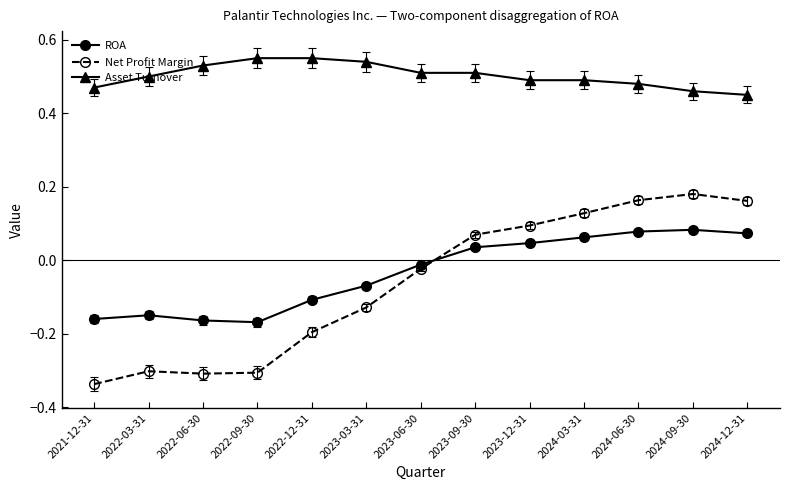

What is the label of the 2nd point from the left?

2022-03-31